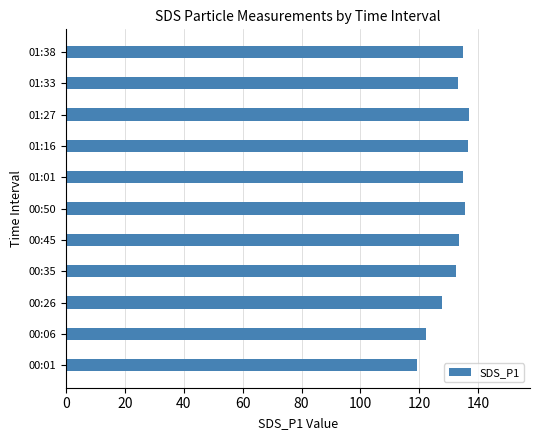

What is the difference between the maximum and minimum values?

17.8